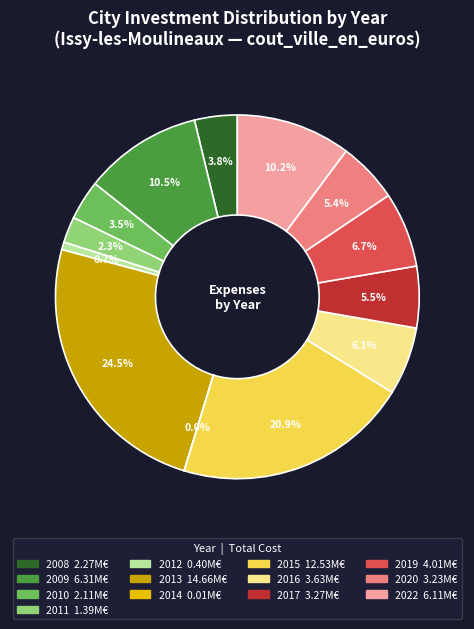

What percentage do 2020 and 2009 together represent?

15.9%